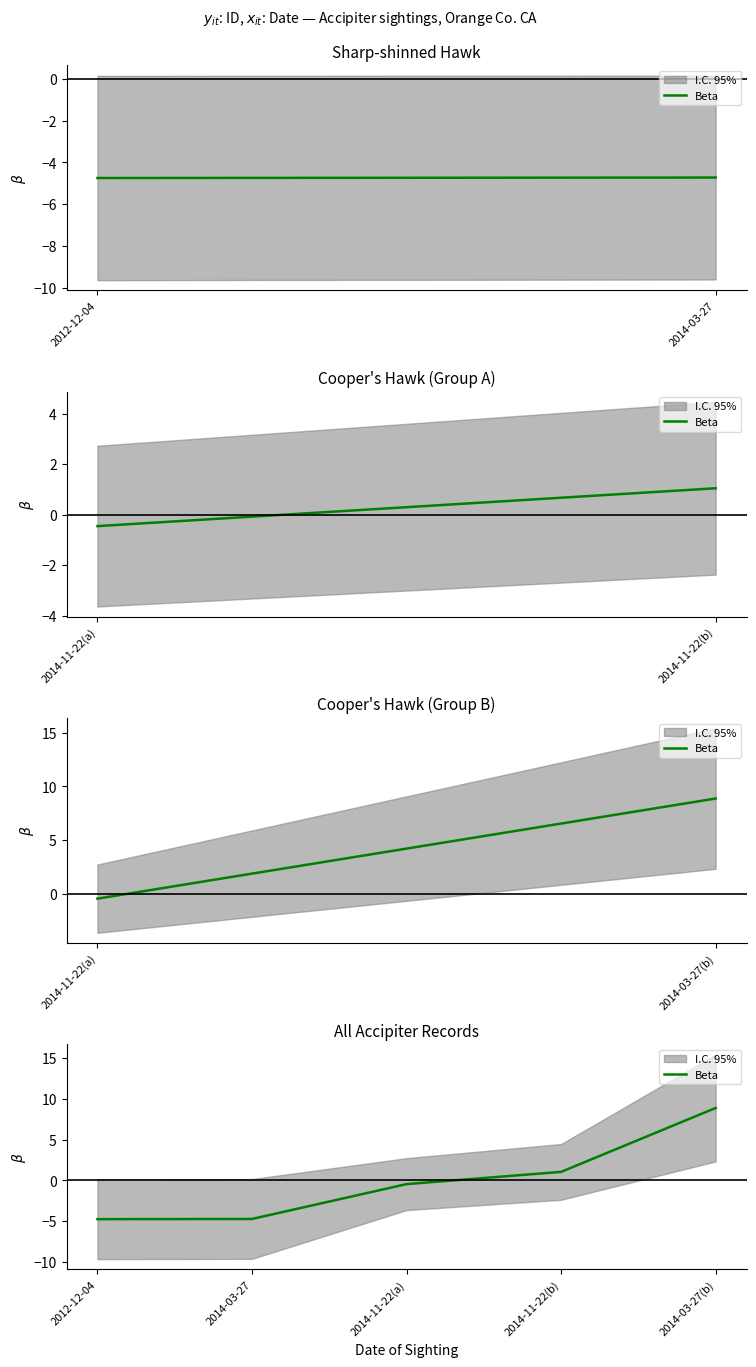

Reading right to left, what are all the values shown in this chart?

8.9	1.0	-0.5	-4.7	-4.7